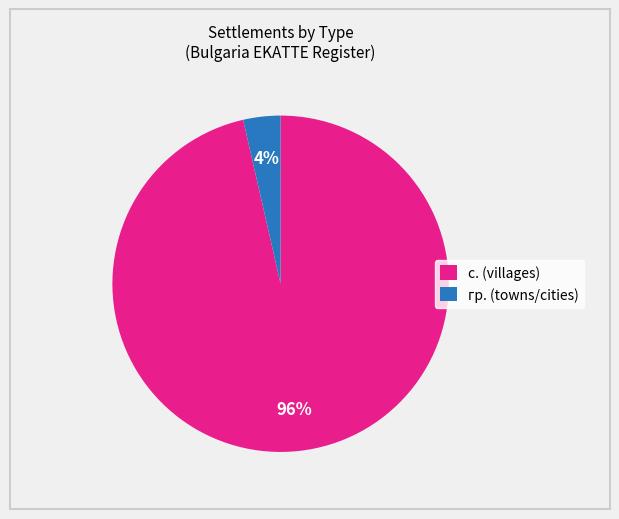

How many segments does this pie chart have?

2